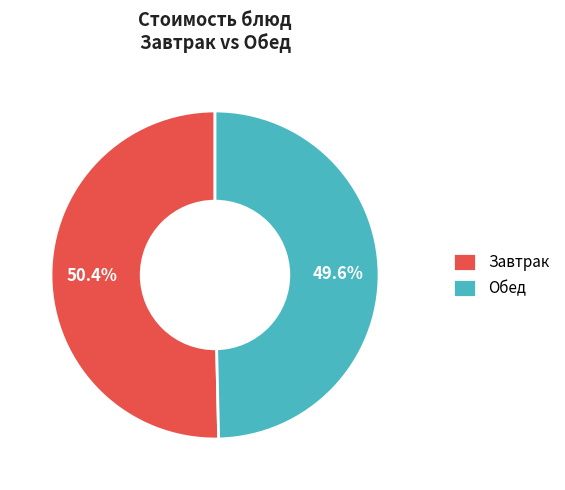

Between Завтрак and Обед, which is larger?

Завтрак